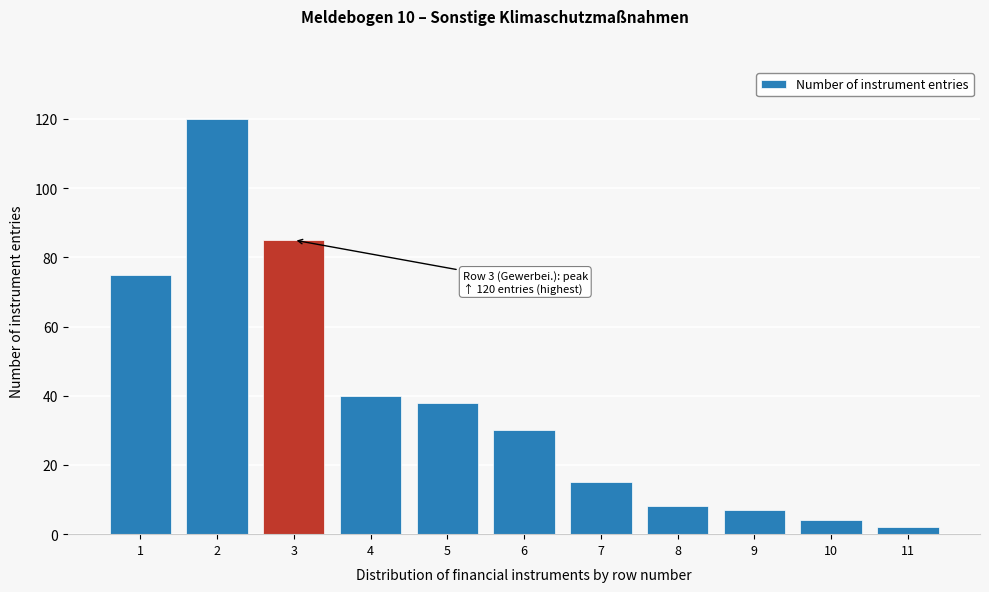

Reading left to right, transcribe all the data shown in this chart.

1=75	2=120	3=85	4=40	5=38	6=30	7=15	8=8	9=7	10=4	11=2